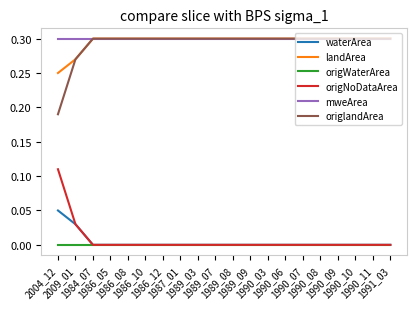

True or false: origNoDataArea and landArea cross at least once.

False